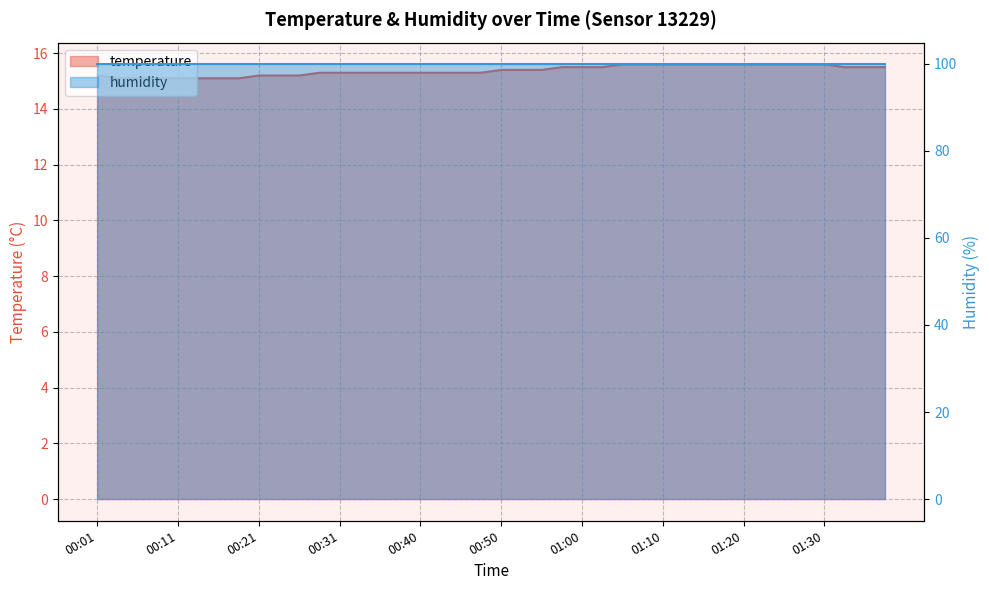

Is it true that the value at 00:38 is 15.3?

True